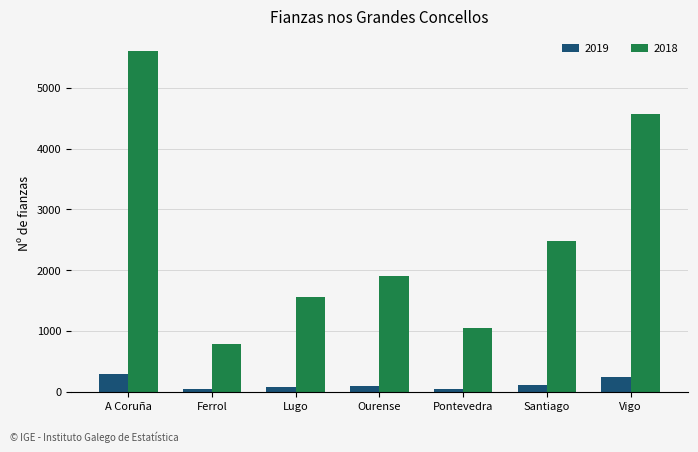

Which series has the largest total across all categories?

2018